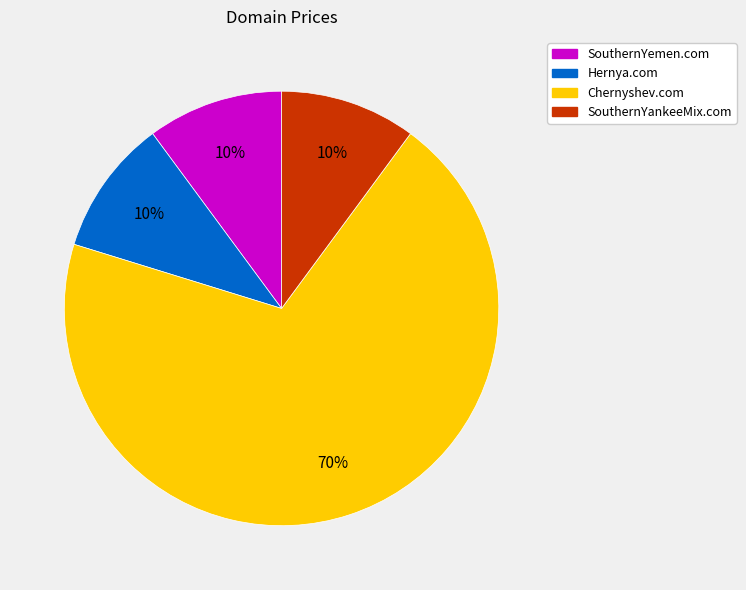

What is the majority slice?

Chernyshev.com